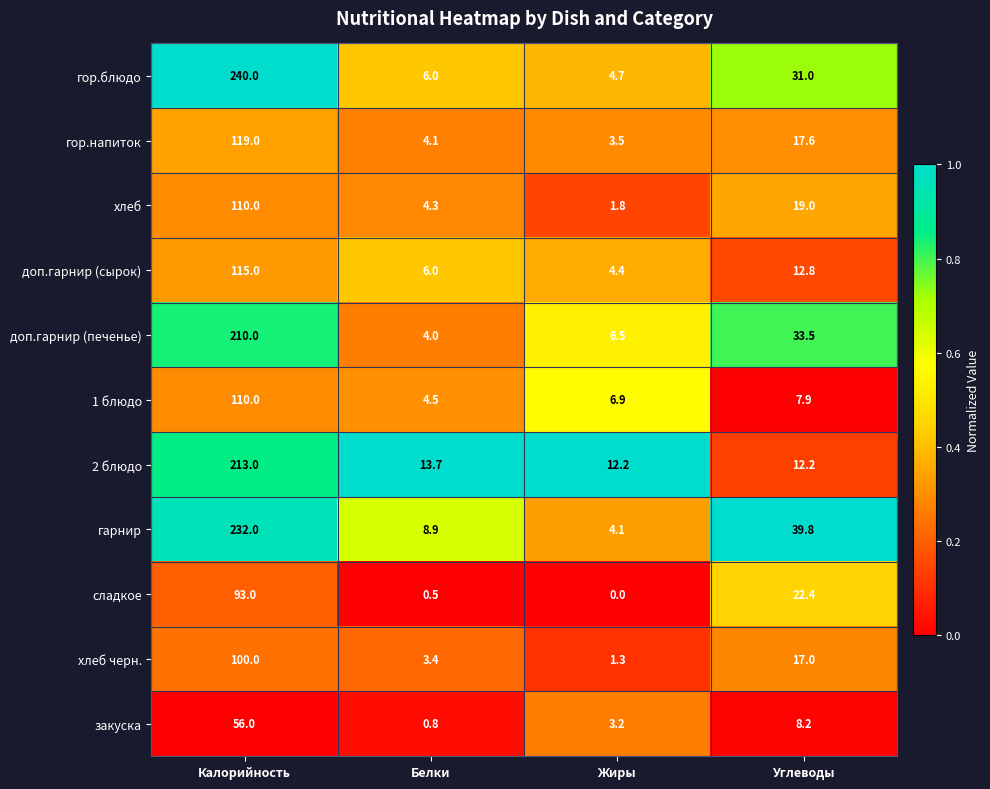

Is it true that 1 блюдо equals 2.5 at Белки?

False